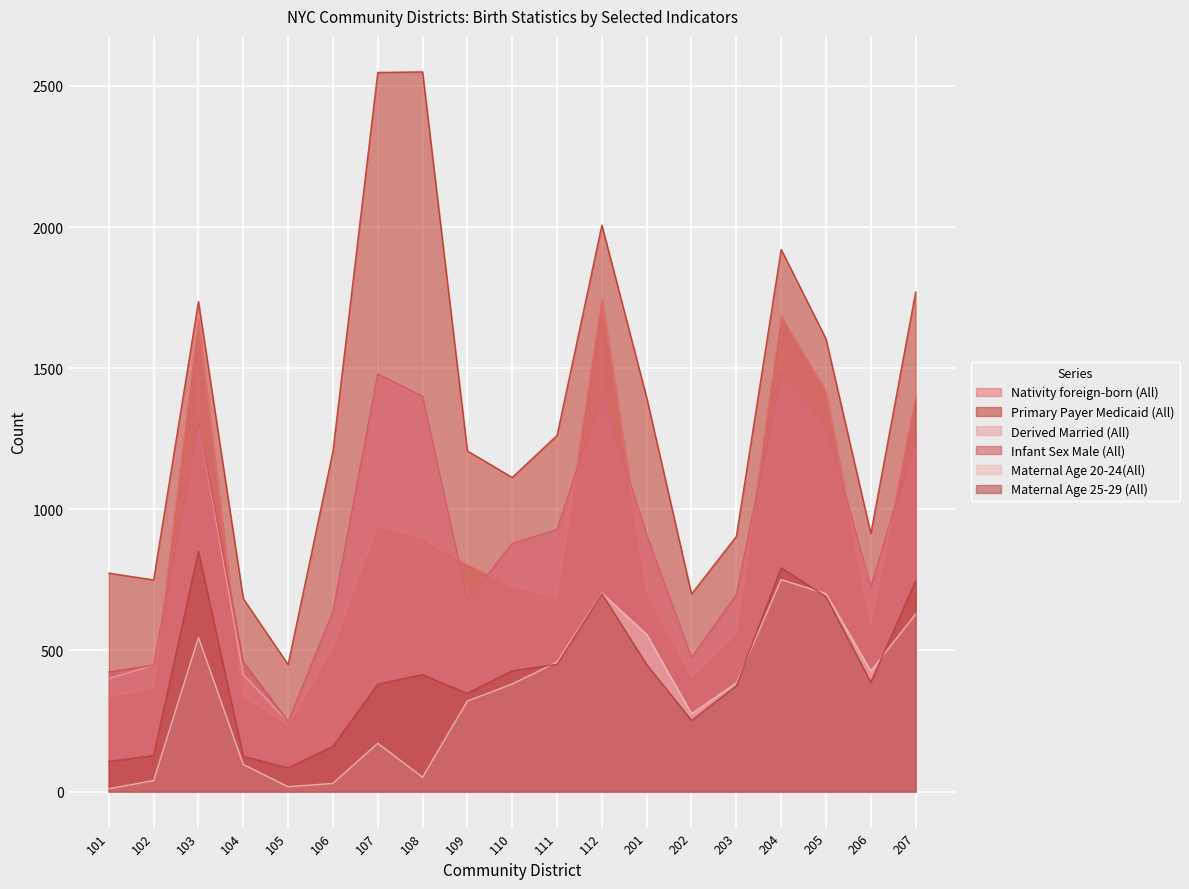

What is the sum of all Maternal Age 20-24(All) values?

6549